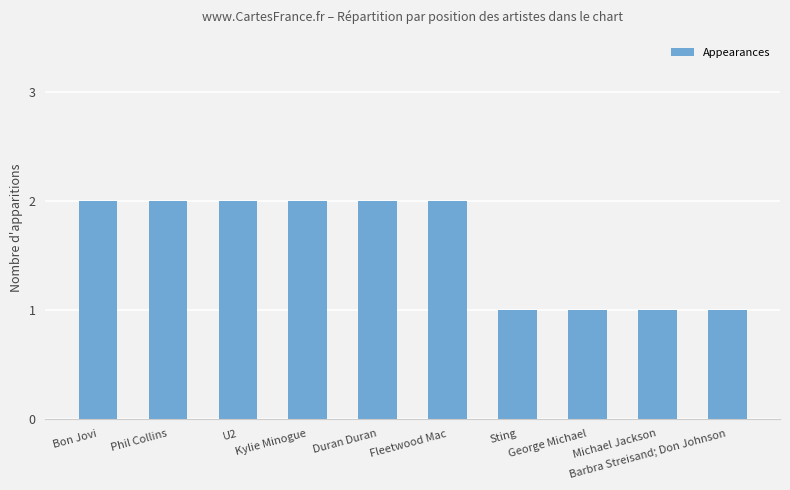

What is the sum of all values?

16